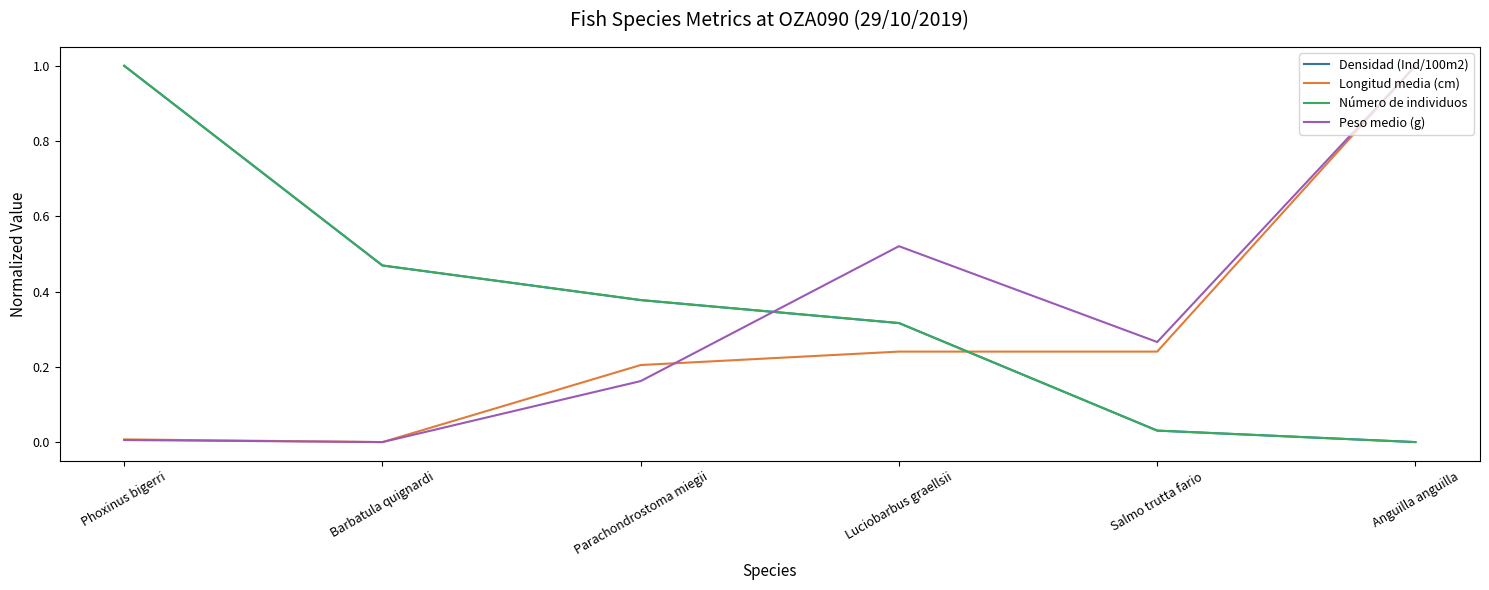

How many lines are shown in the chart?

4